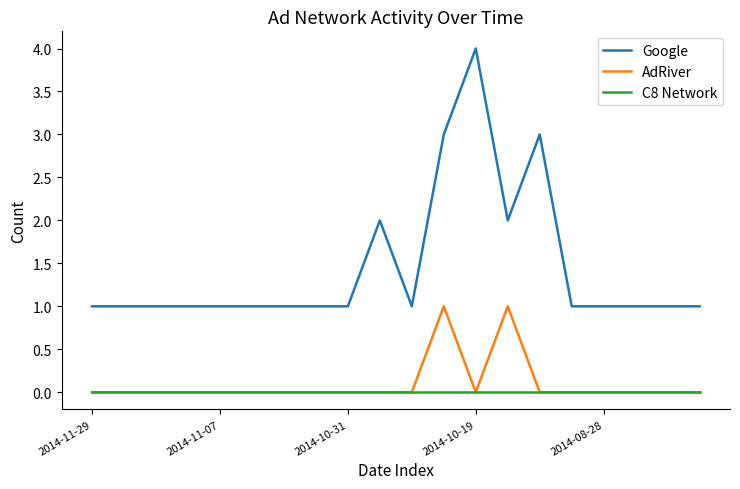

Which series has the widest spread of values?

Google